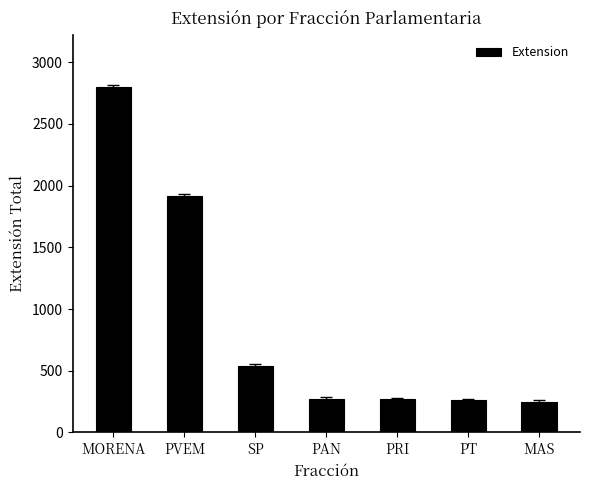

What is the change in value from PAN to PRI?

-7